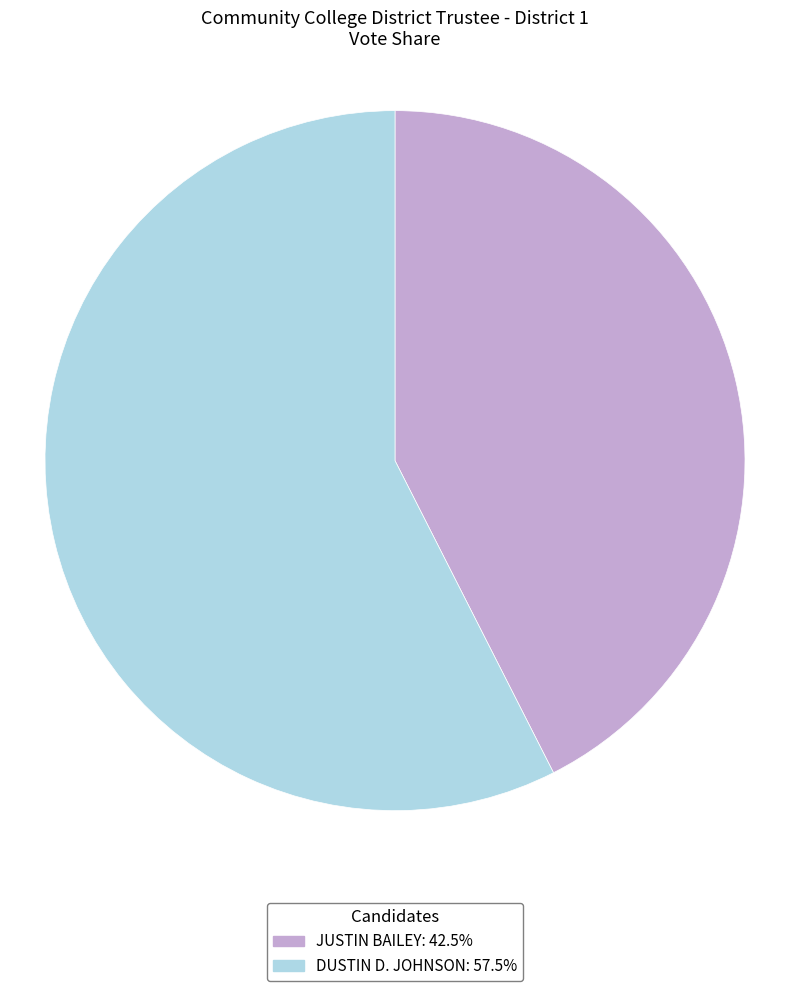

Rank the categories by value from lowest to highest.

JUSTIN BAILEY, DUSTIN D. JOHNSON